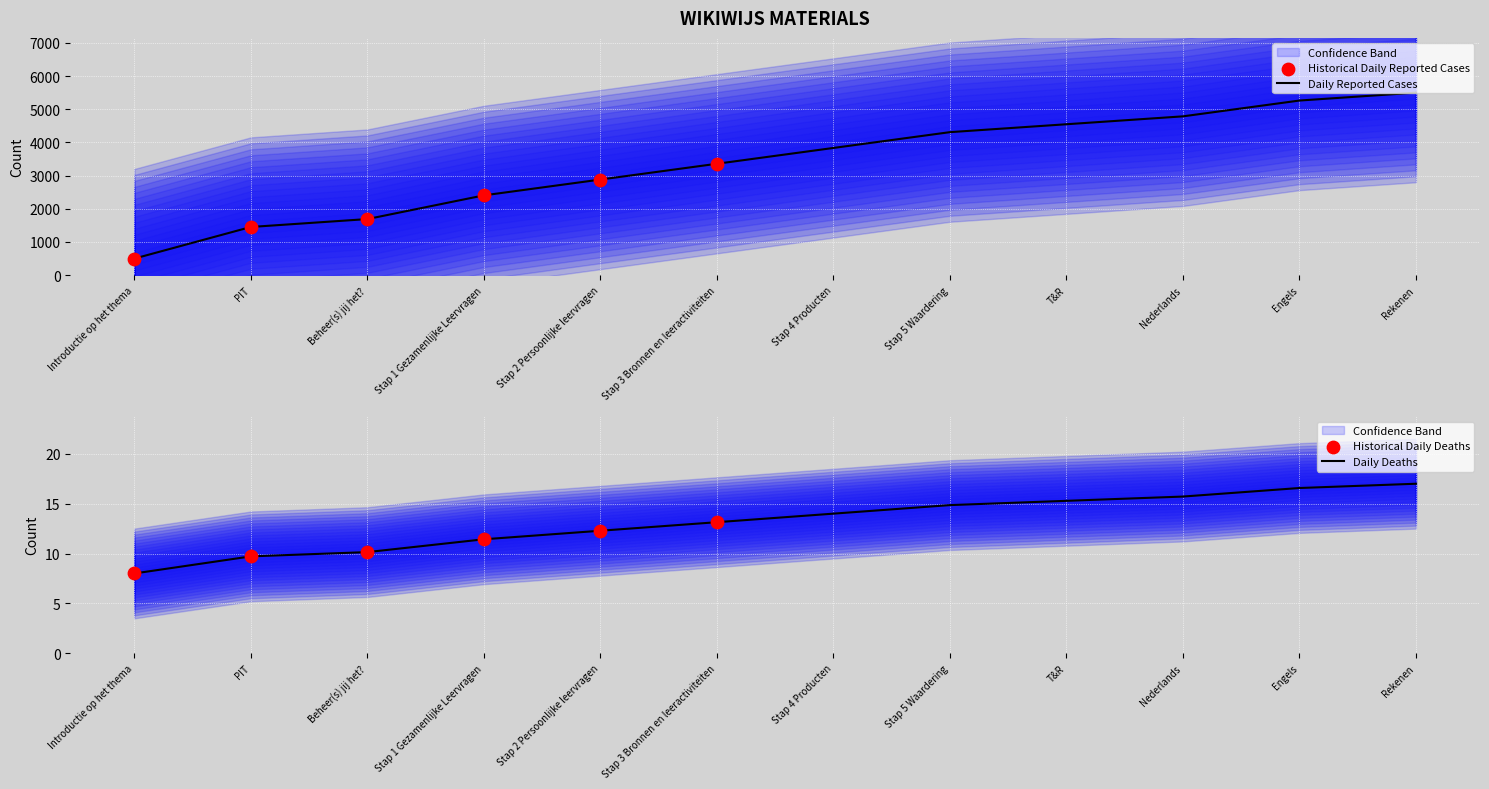

Between Rekenen and Stap 3 Bronnen en leeractiviteiten, which is larger?

Rekenen